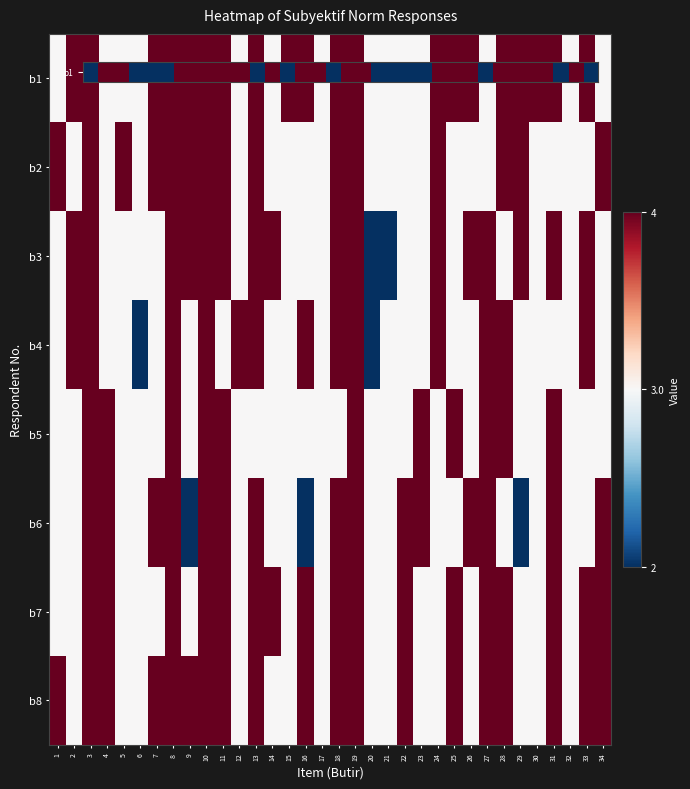

List the series in order of their peak value, lowest first.

b1, b2, b3, b4, b5, b6, b7, b8